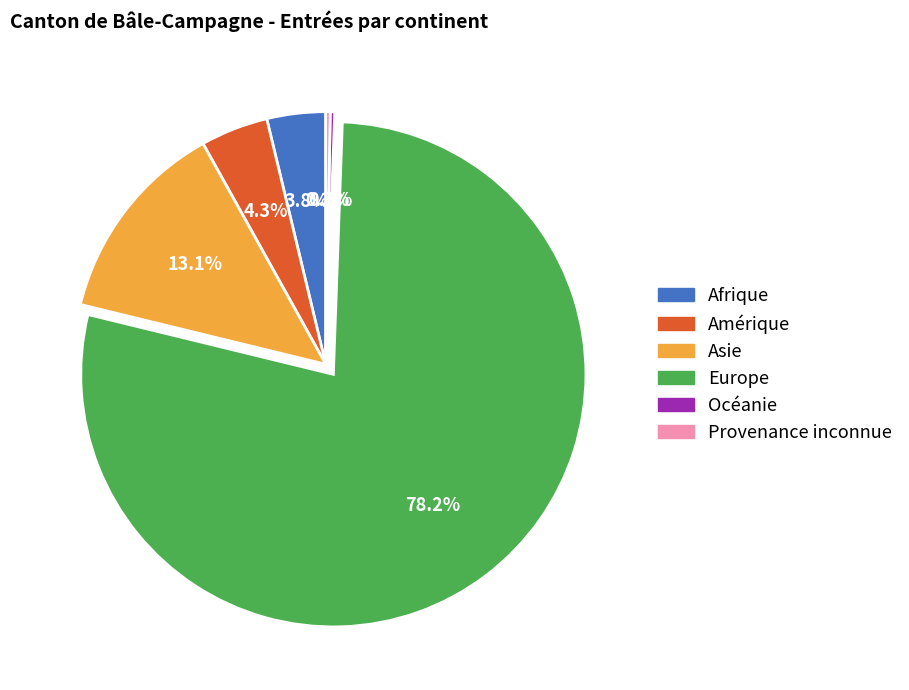

Which category accounts for the majority?

Europe